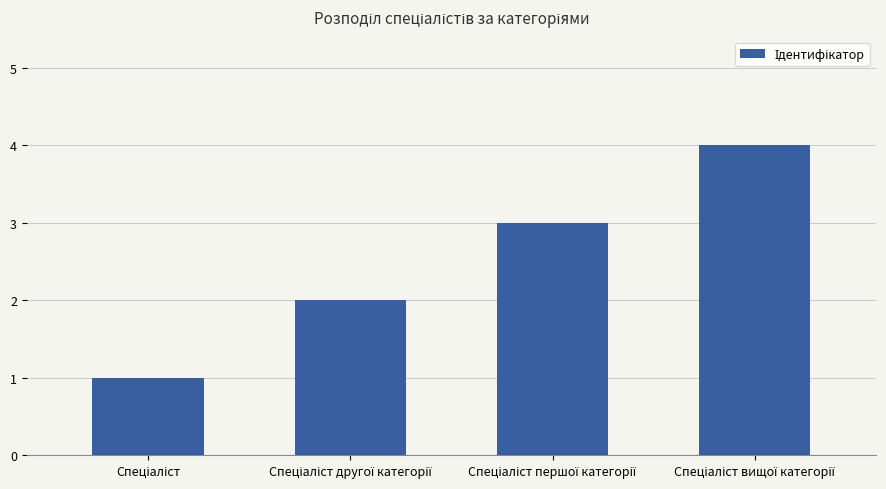

What is the difference between the second highest and second lowest values?

1